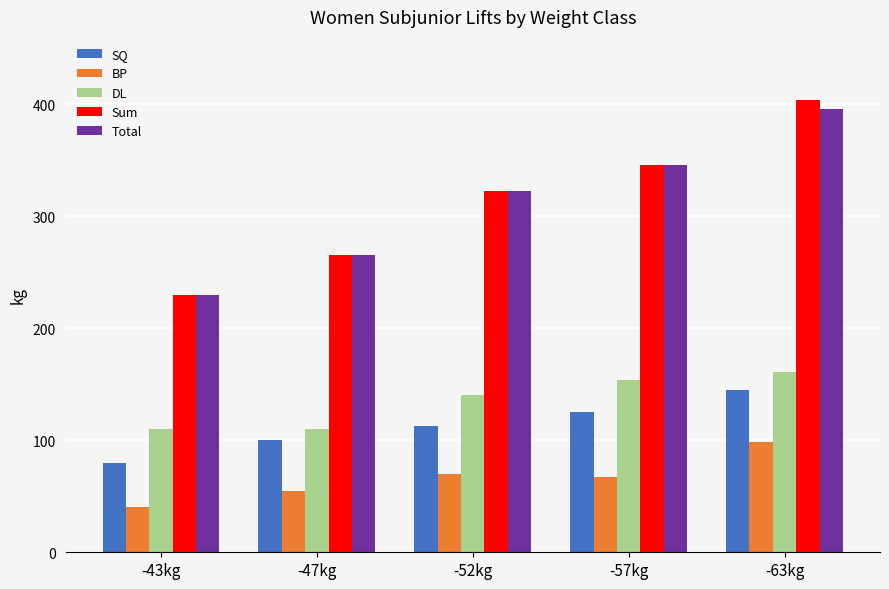

Where is Sum nearest to the value 317?

-52kg